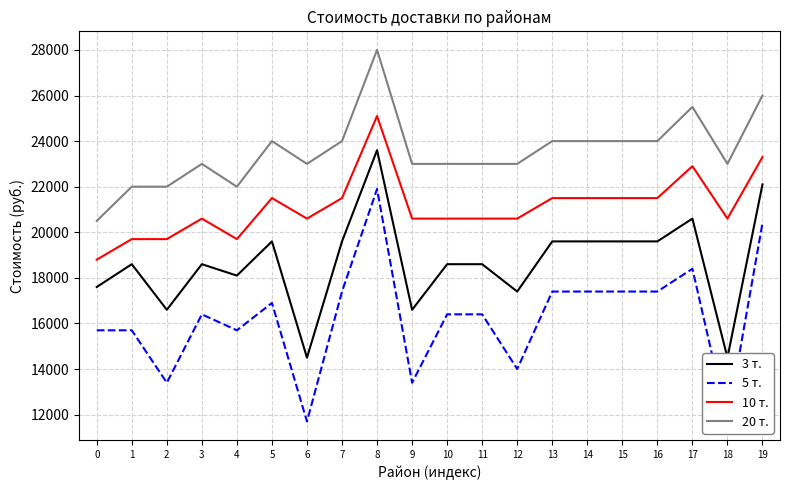

The 10 т. series shows 9016 at 19. True or false?

False